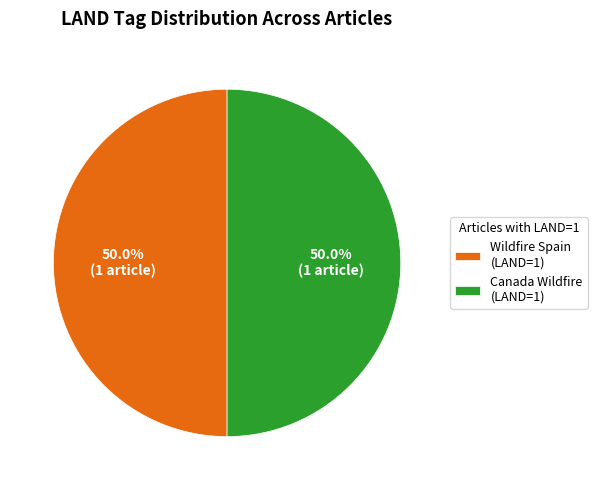

Combined, do Wildfire Spain (LAND=1) and Canada Wildfire (LAND=1) account for over 50%?

Yes